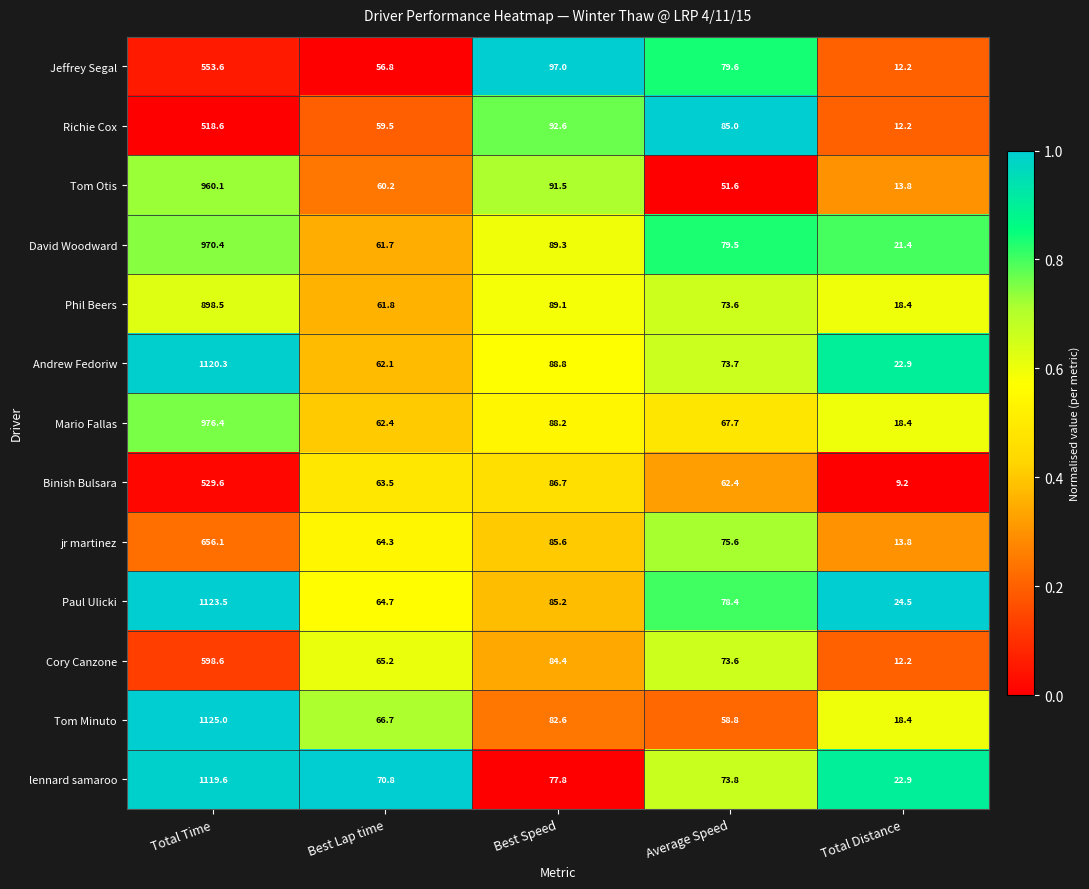

What value does the jr martinez series have at Total Distance?

13.8